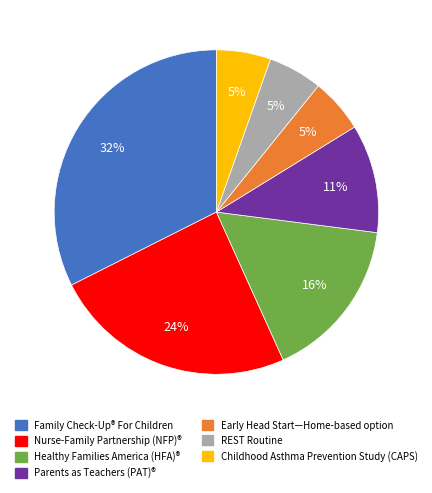

Which slice is the largest?

Family Check-Up® For Children